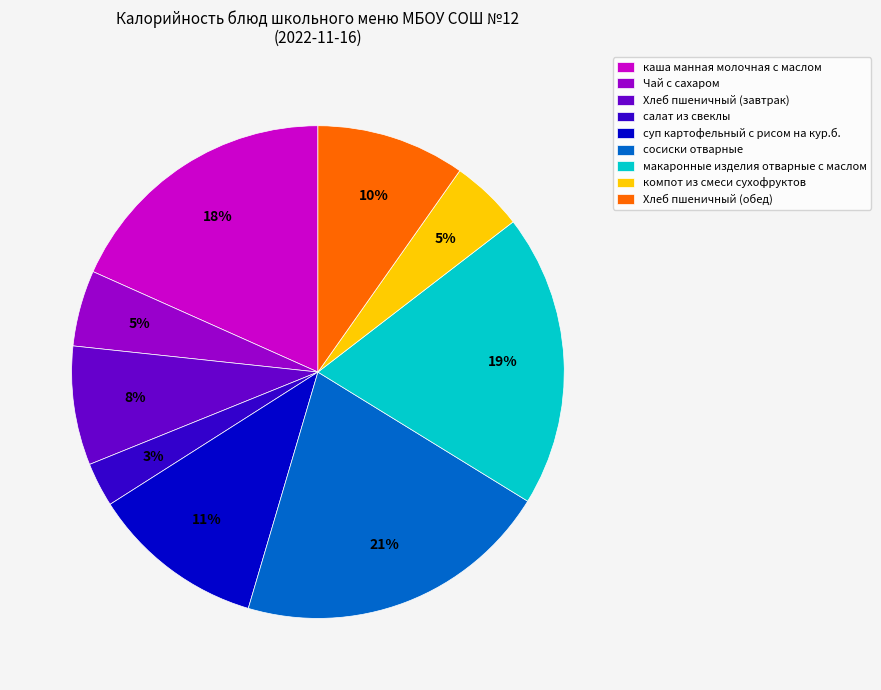

To the nearest percent, what is the average slice percentage?

11%